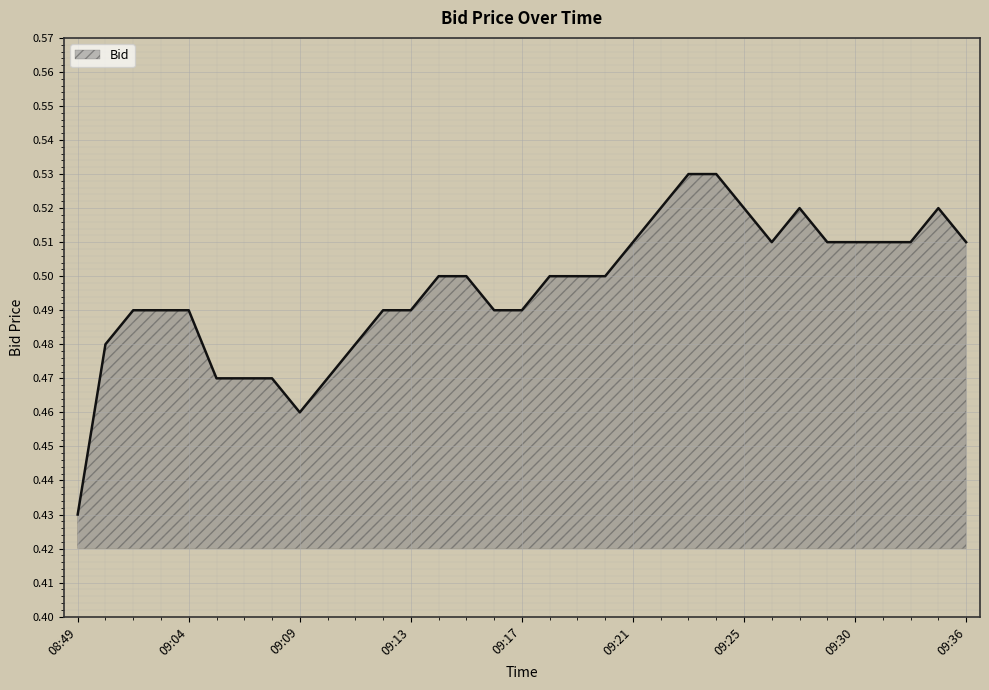

How many lines are shown in the chart?

1